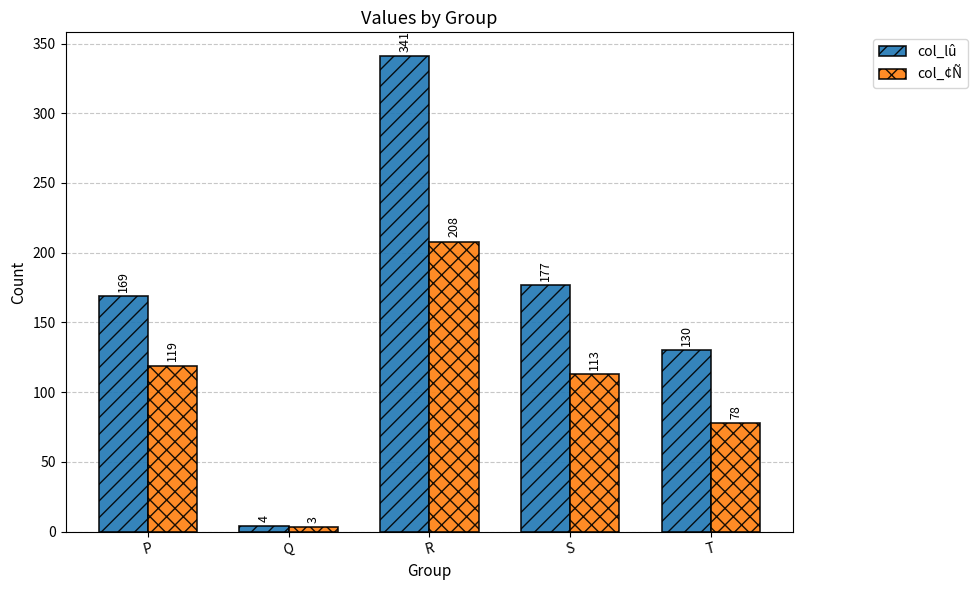

At which label does col_lû reach its minimum?

Q